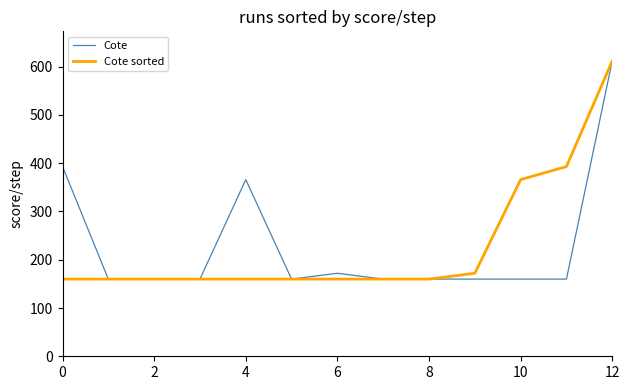

What is the lowest value of the Cote series?

159.9